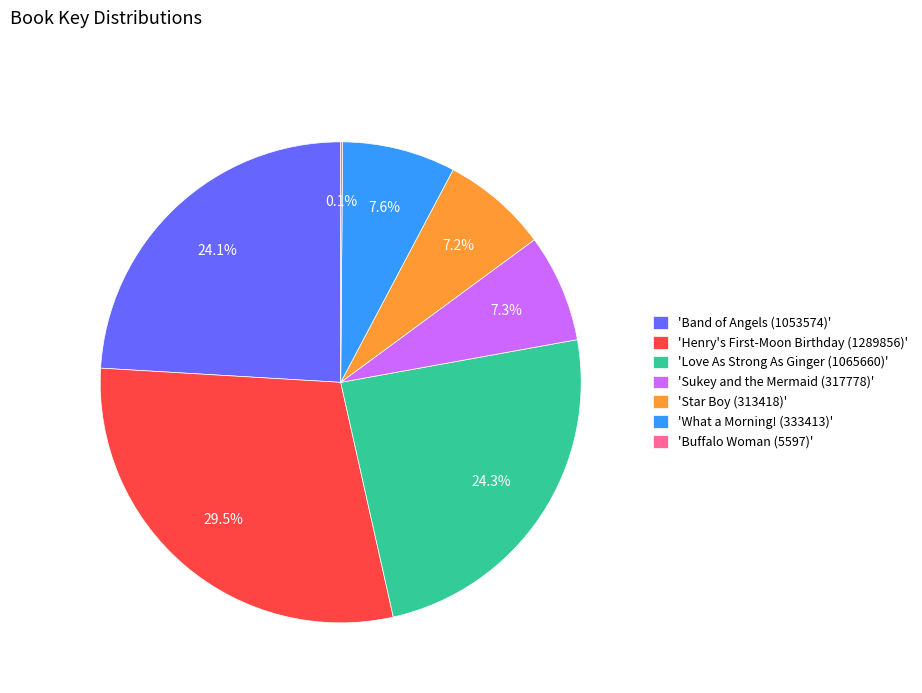

Does 'Sukey and the Mermaid (317778)' represent more than half of the total?

No